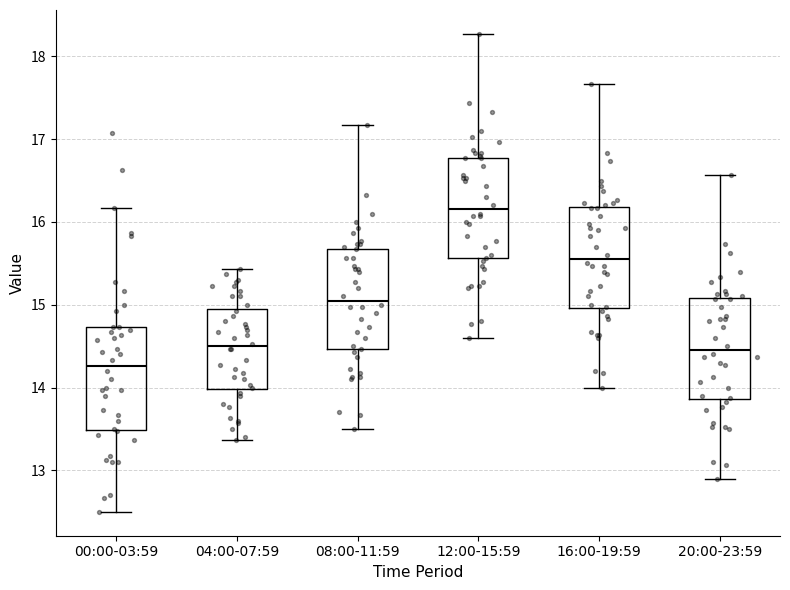

Reading left to right, transcribe this box plot: for each box, give where its median line is, the range the box spans, and where its two whiskers end, as read against the y-axis. The values are not printed on the chart, so give them approximately, as read against the axis.

00:00-03:59: median 14.3, box 13.5 to 14.7, whiskers 12.5 to 16.2
04:00-07:59: median 14.5, box 14.0 to 14.9, whiskers 13.4 to 15.4
08:00-11:59: median 15.1, box 14.5 to 15.7, whiskers 13.5 to 17.2
12:00-15:59: median 16.2, box 15.6 to 16.8, whiskers 14.6 to 18.3
16:00-19:59: median 15.6, box 15.0 to 16.2, whiskers 14.0 to 17.7
20:00-23:59: median 14.5, box 13.9 to 15.1, whiskers 12.9 to 16.6